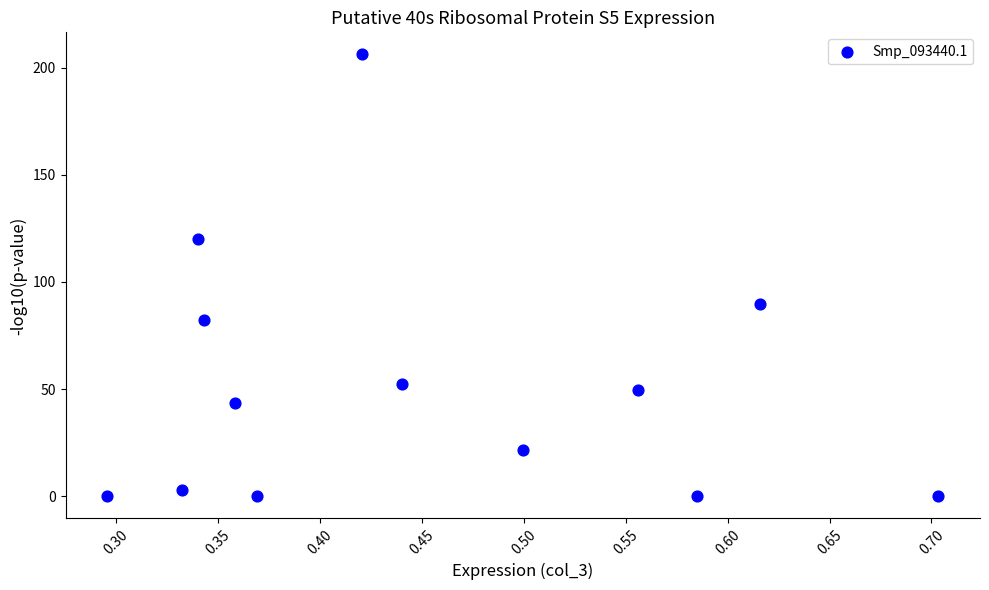

What is the range of X values (max minus min)?

0.4